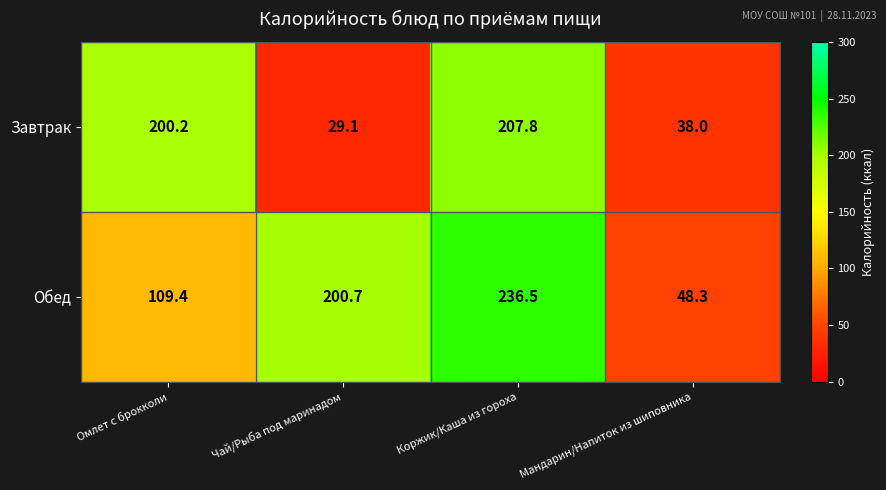

What is the sum of all Завтрак values?

475.1